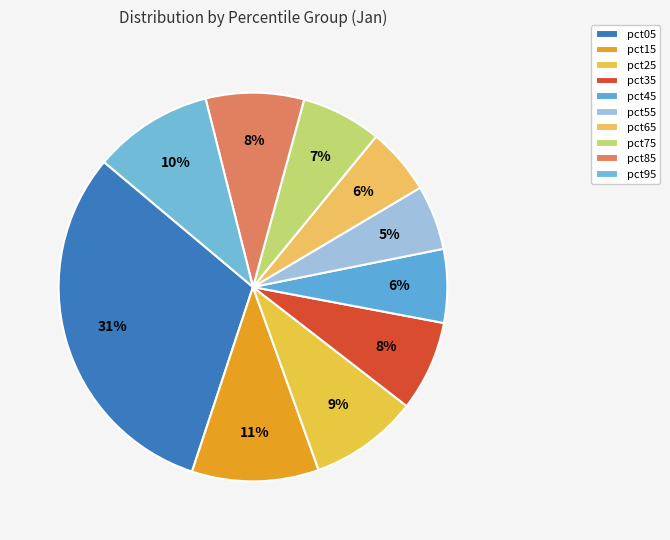

What is the total percentage of pct45 and pct25?

15.2%